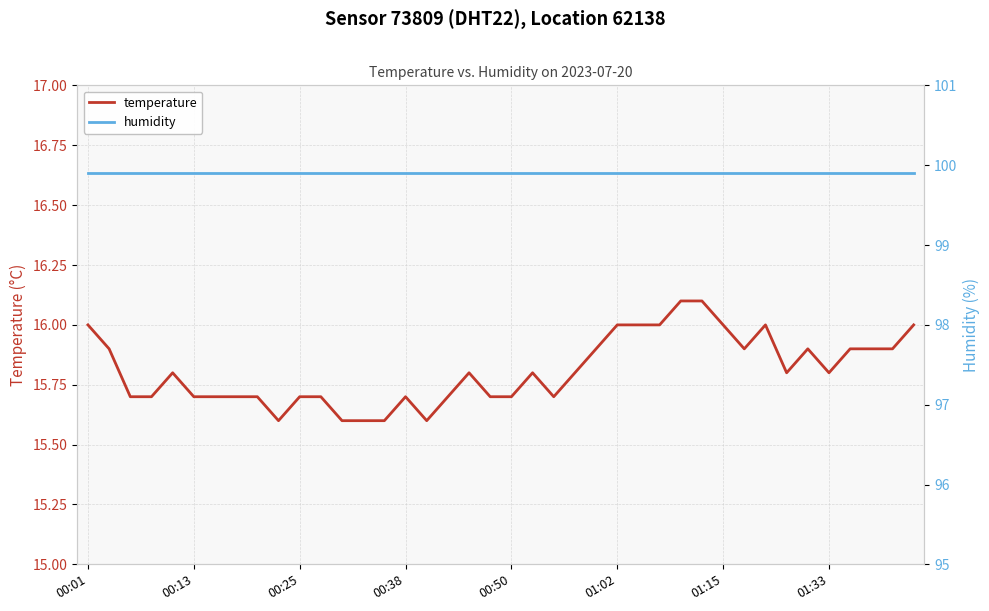

What is the average value of the temperature series?

15.8